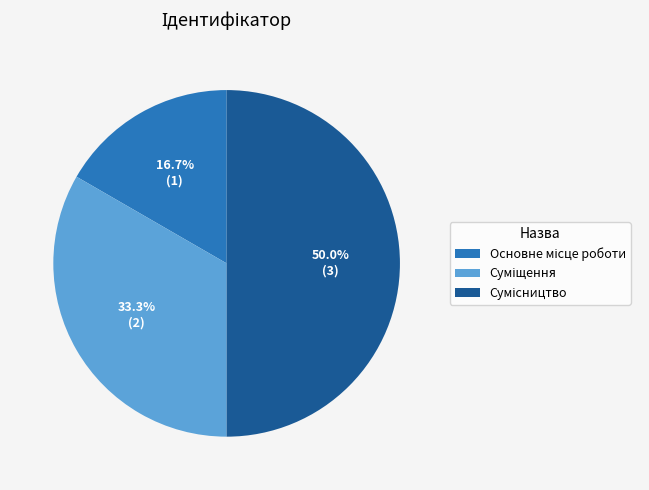

Count the number of slices in the pie.

3